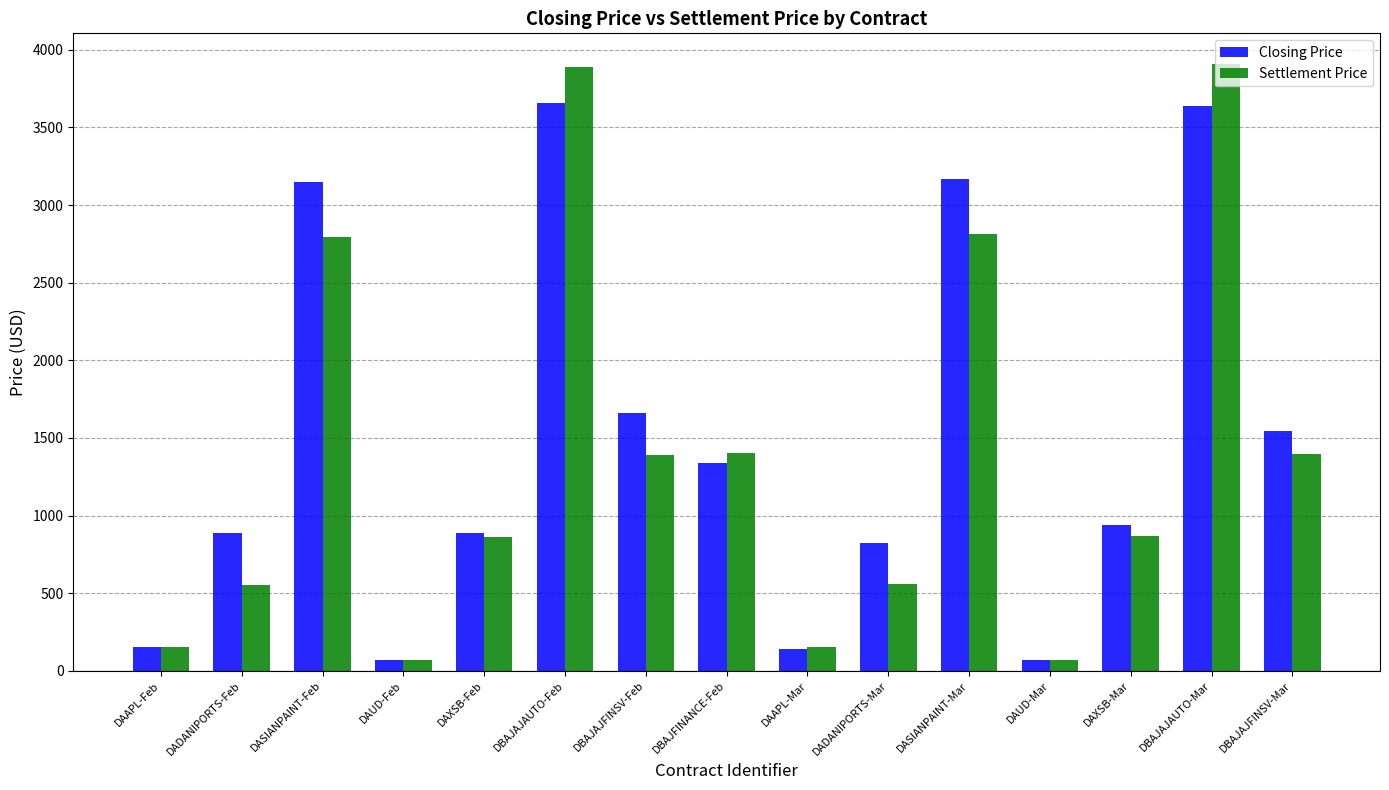

What is the label of the 7th bar from the right?

DAAPL-Mar